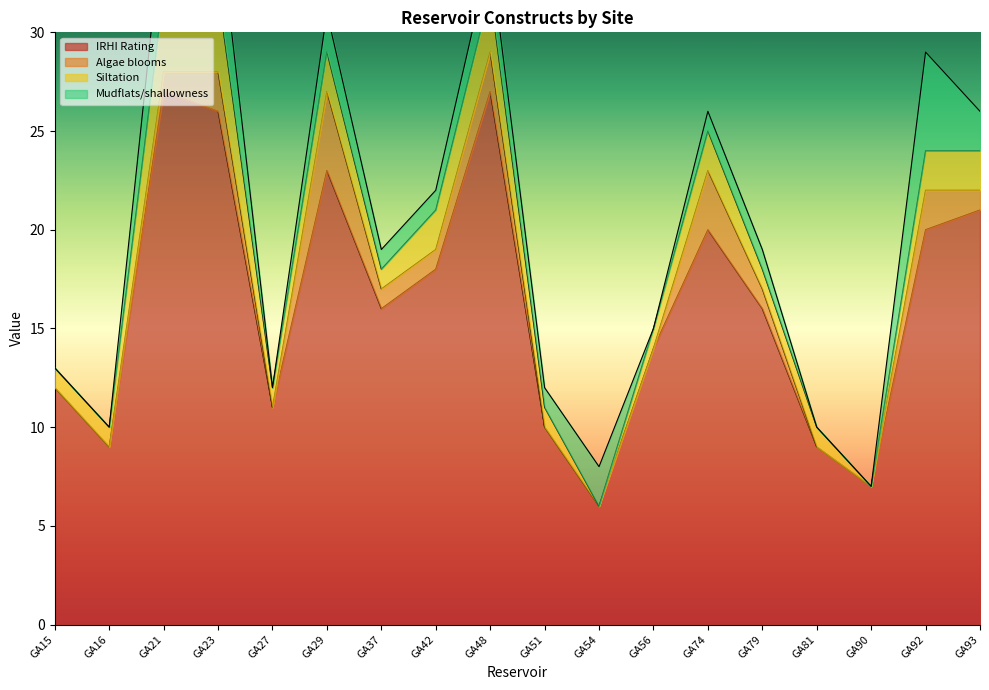

How many interior local peaks does the IRHI Rating series have?

4